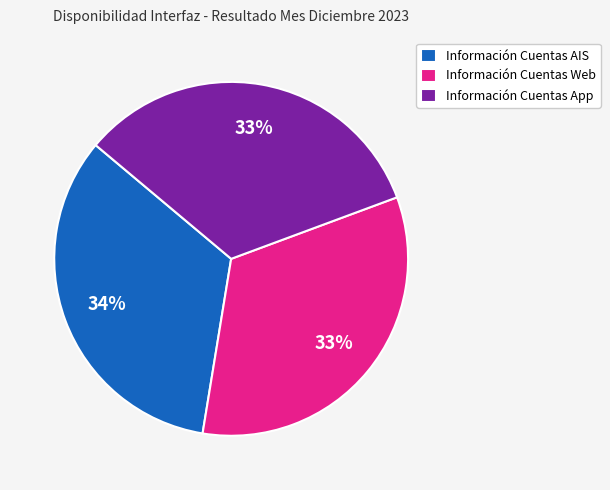

To the nearest percent, what portion does Información Cuentas Web represent?

33%